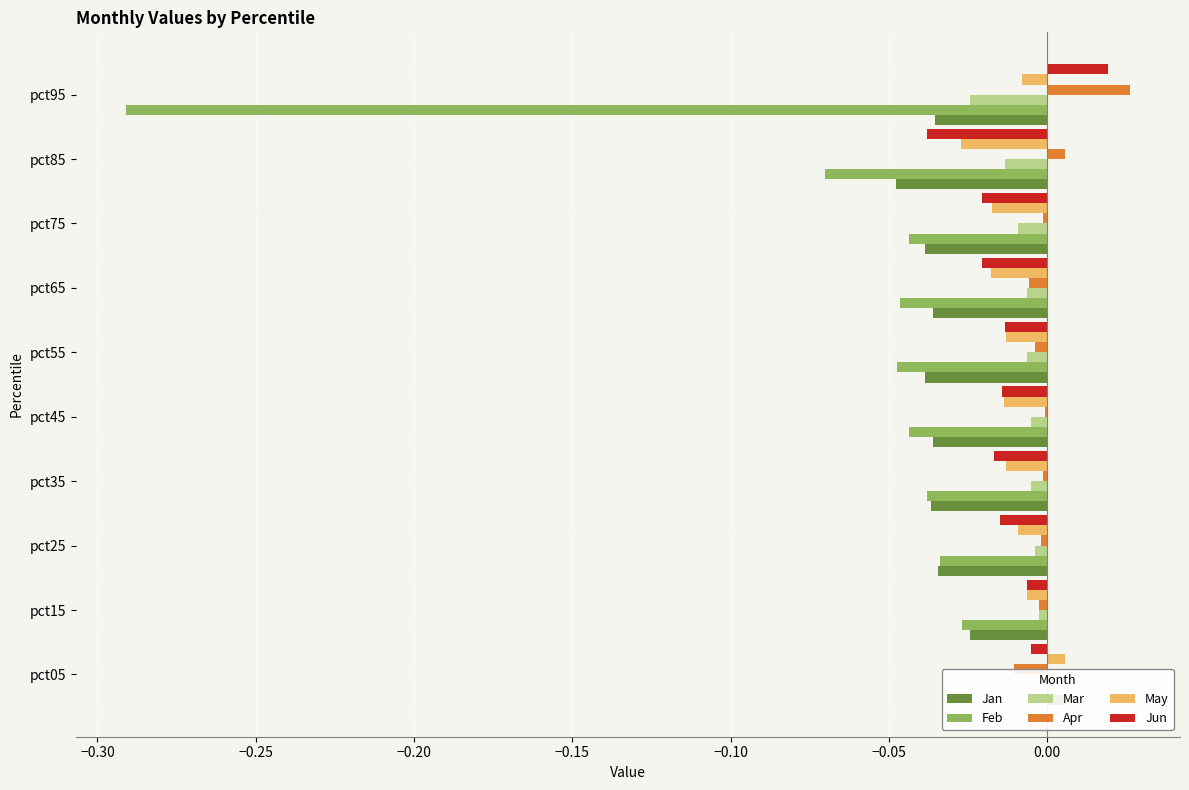

What is the sum of all Jun values?

-0.1